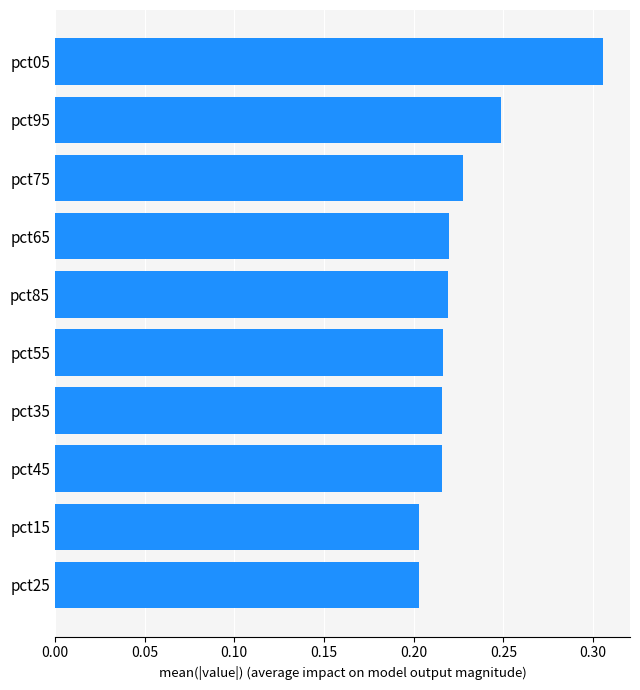

Count the values in the range 0 to 1.

10